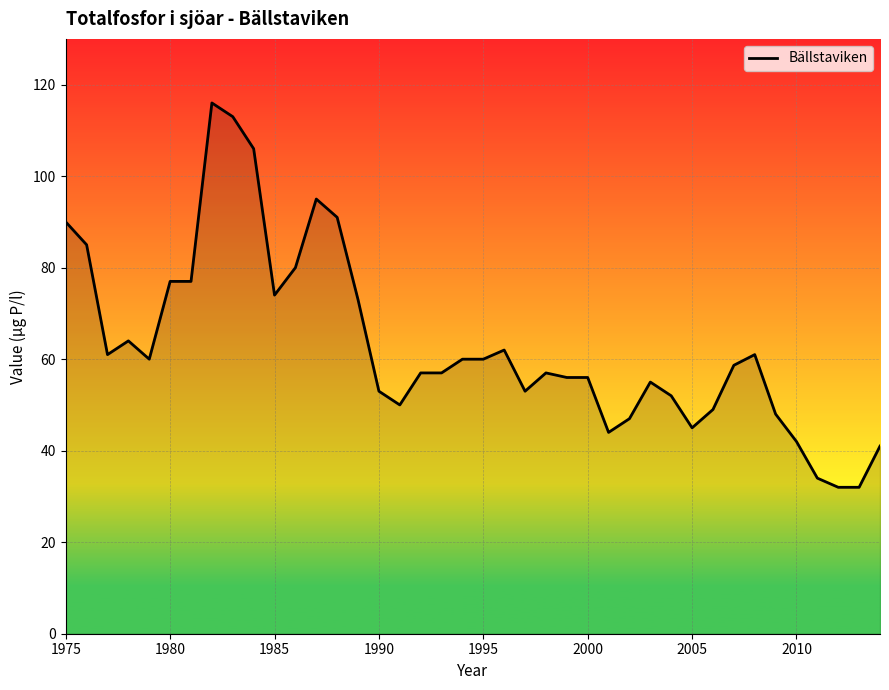

What is the minimum value shown in the chart?

32.0